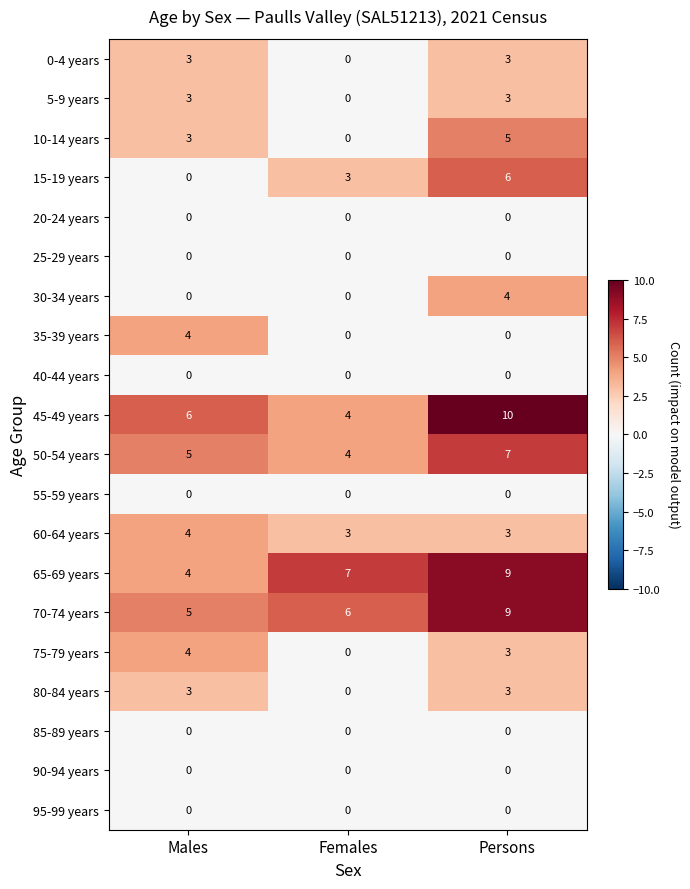

At which category is the sum across all series the highest?

Persons